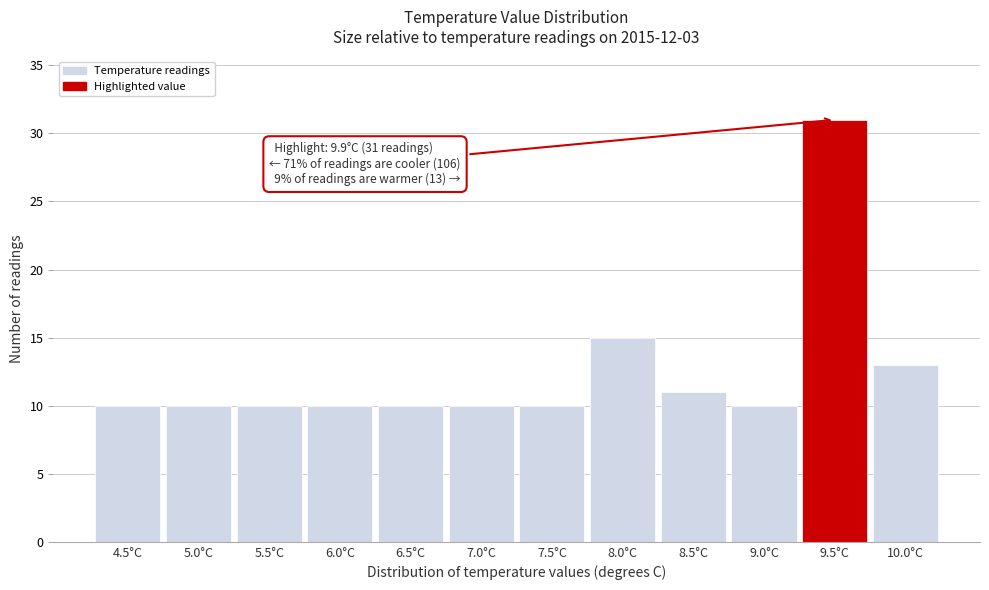

Reading left to right, what are all the values shown in this chart?

4.5°C=10	5.0°C=10	5.5°C=10	6.0°C=10	6.5°C=10	7.0°C=10	7.5°C=10	8.0°C=15	8.5°C=11	9.0°C=10	9.5°C=31	10.0°C=13